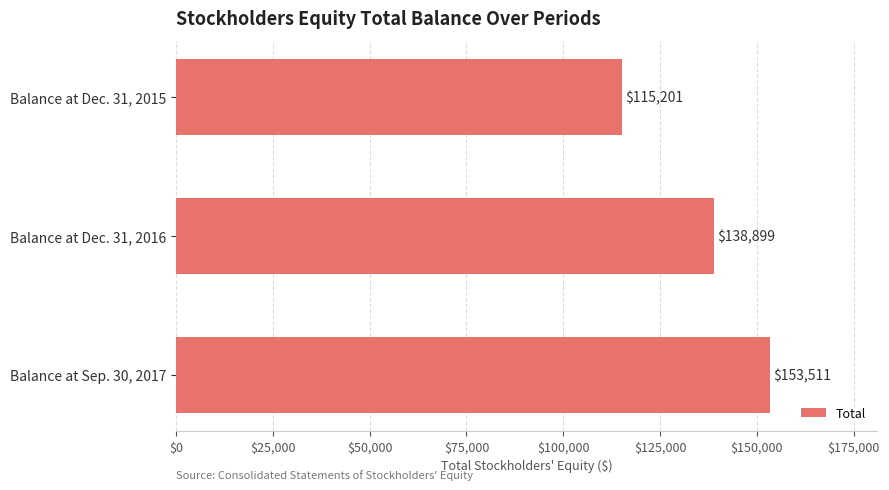

Does the chart contain any negative values?

No